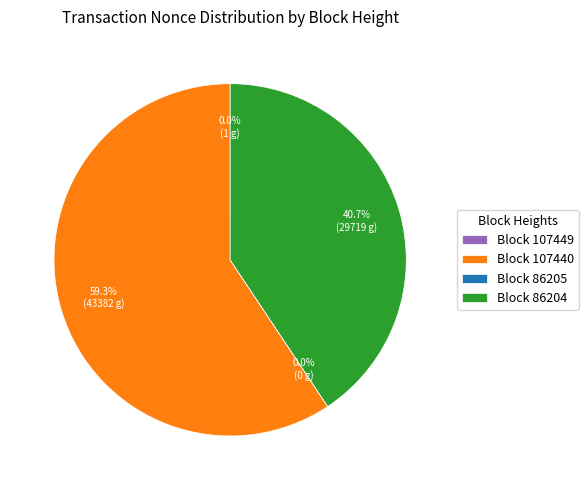

Which category accounts for the majority?

Block 107440